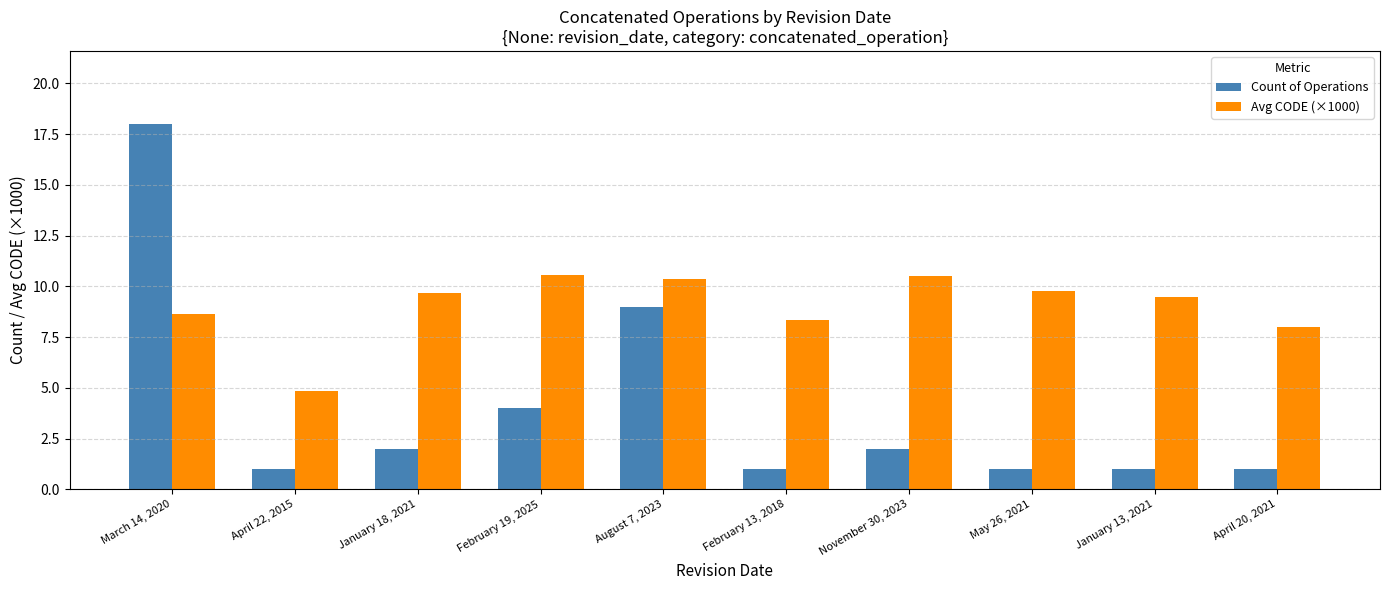

At which label is Count of Operations closest to 9?

August 7, 2023